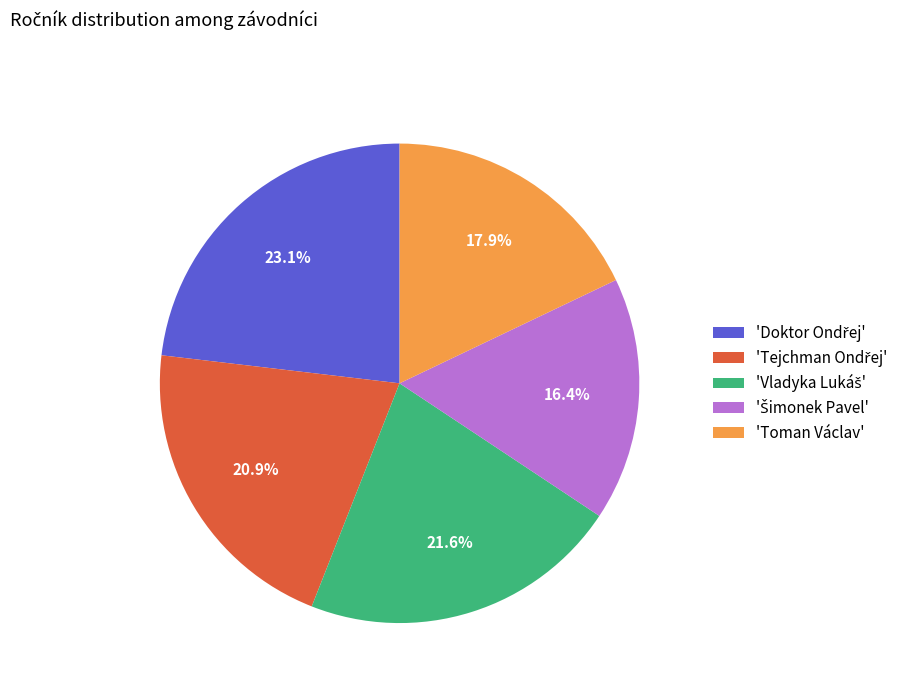

Is there a majority slice in this chart?

No